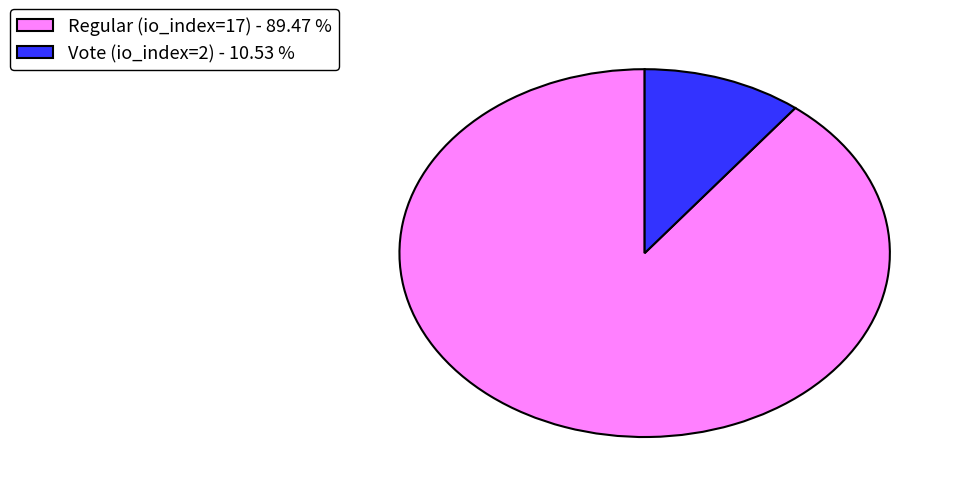

Between Regular (io_index=17) - 89.47 % and Vote (io_index=2) - 10.53 %, which is larger?

Regular (io_index=17) - 89.47 %